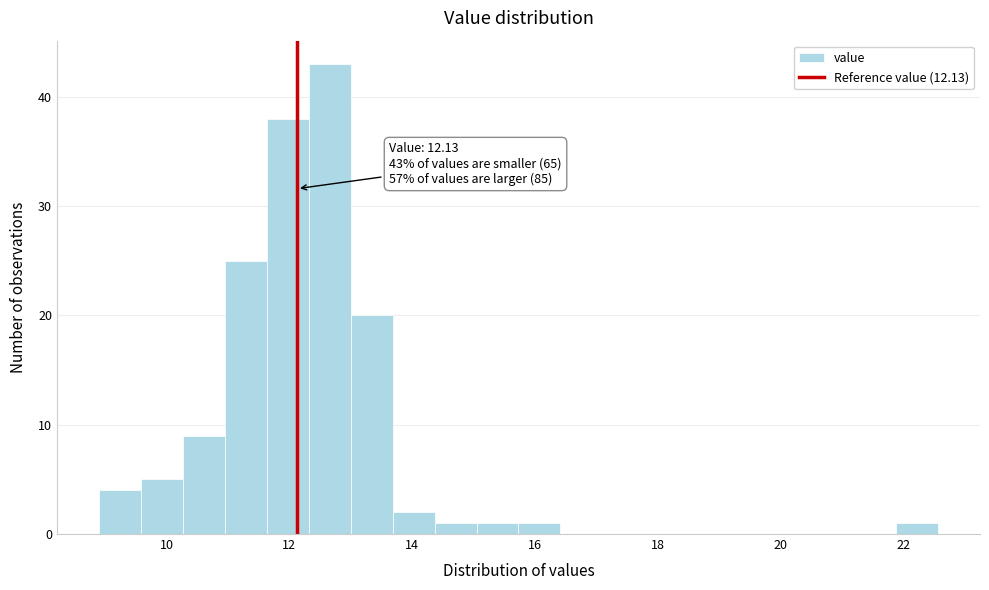

Read against the x-axis, roughly where is the centre of the tallest bar?

12.6